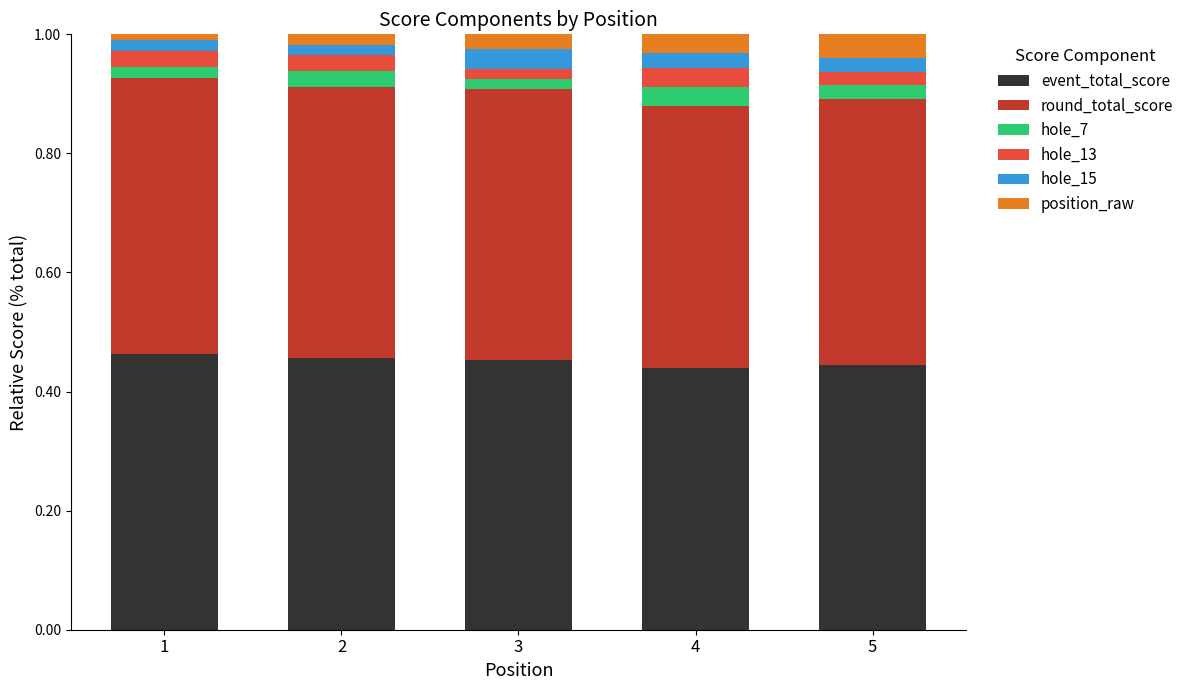

How many series are shown in this chart?

6